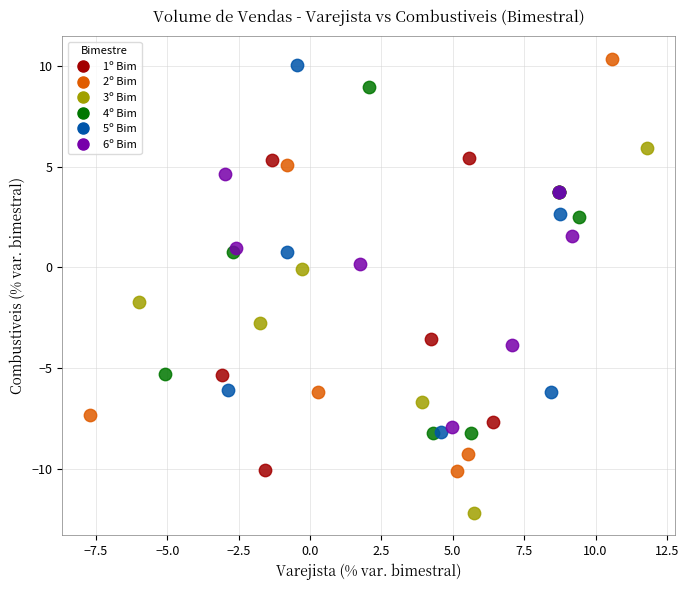

Which series has the widest spread of Y values?

2º Bim